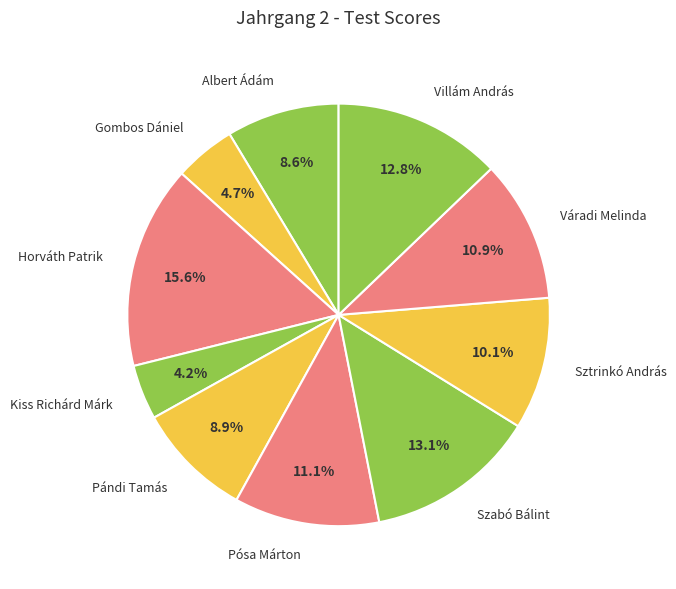

How many slices are in this pie chart?

10